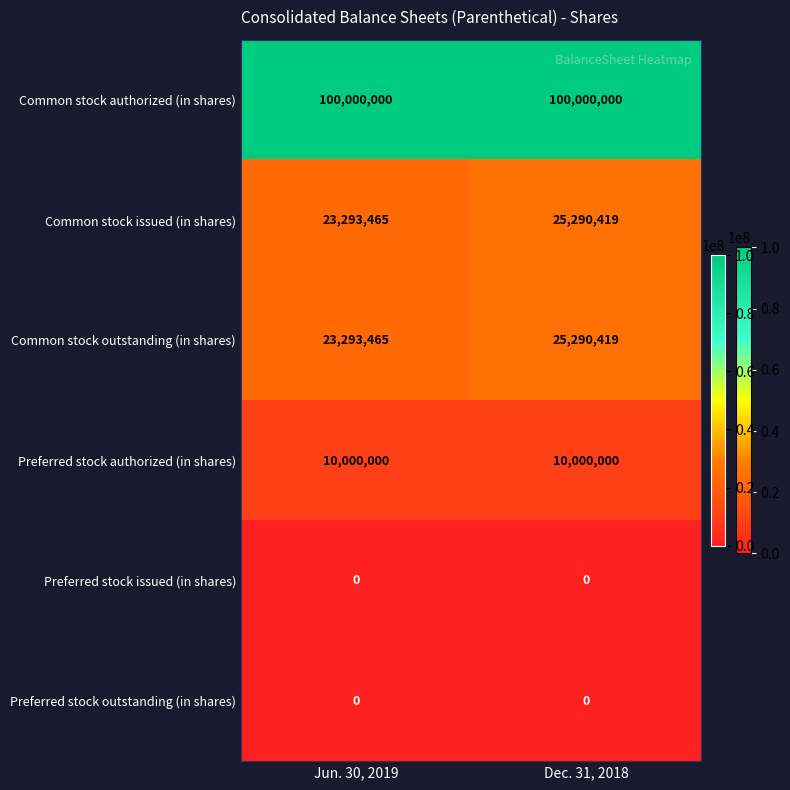

At which label does Common stock outstanding (in shares) reach its minimum?

Jun. 30, 2019